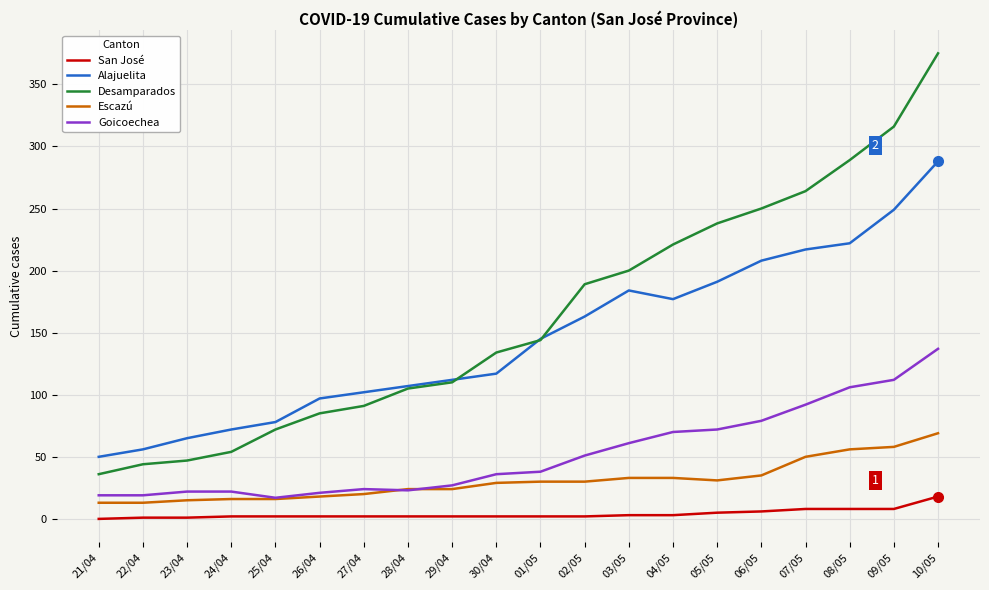

What is the maximum value for Alajuelita?

288